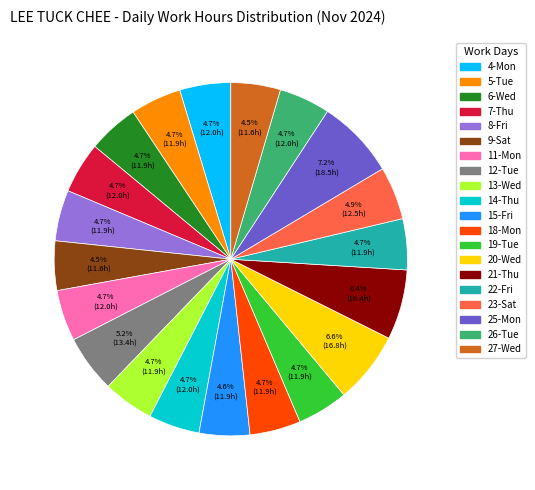

Does 18-Mon represent more than half of the total?

No